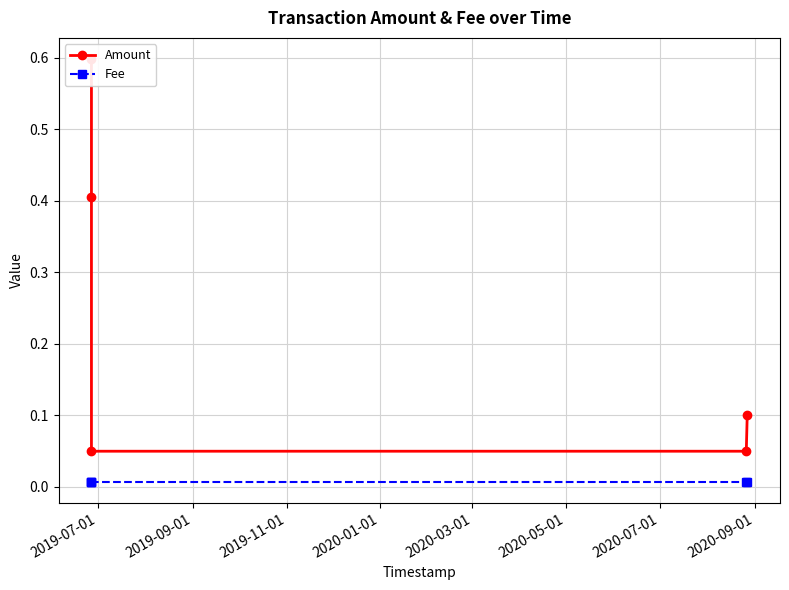

True or false: Amount and Fee intersect in this chart.

False